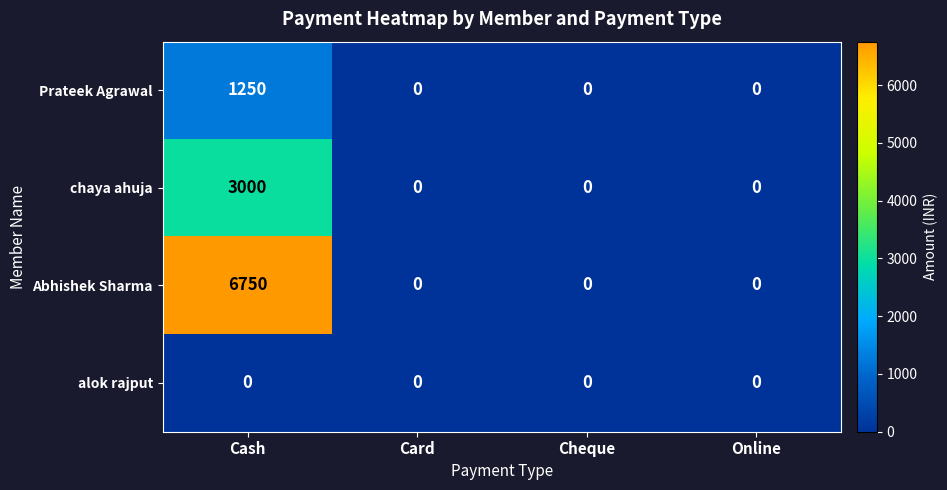

Count the Prateek Agrawal values in the range 0 to 1250.

4